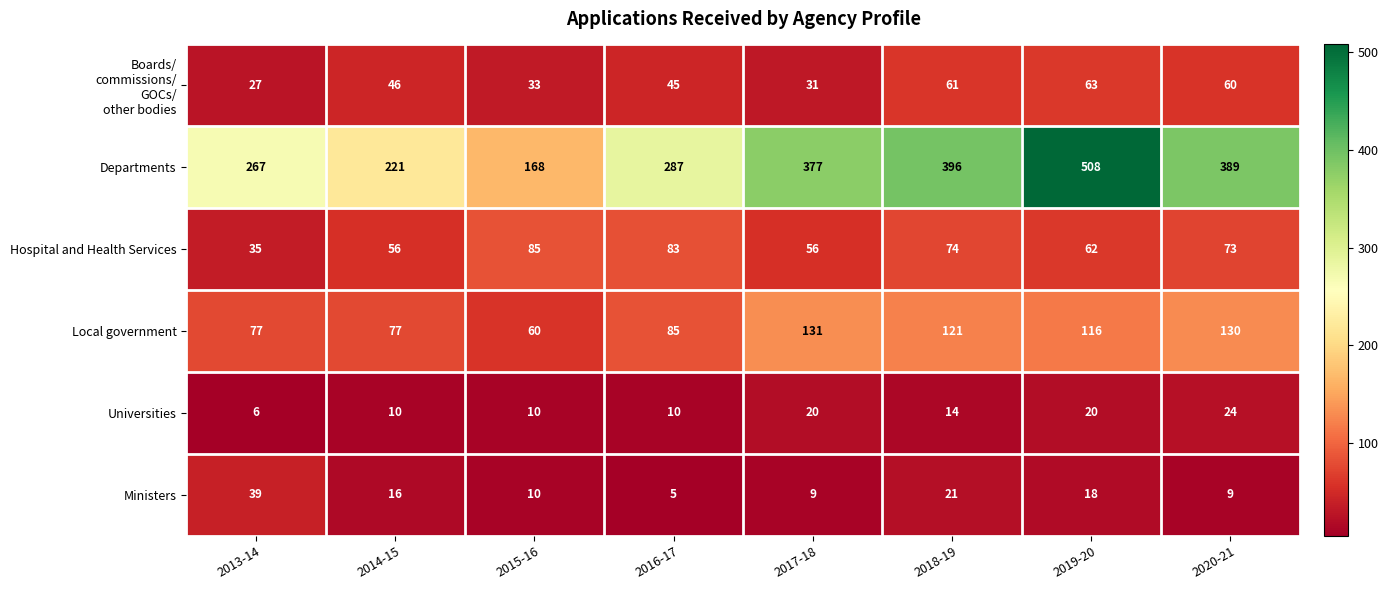

How many categories are shown in the chart?

8